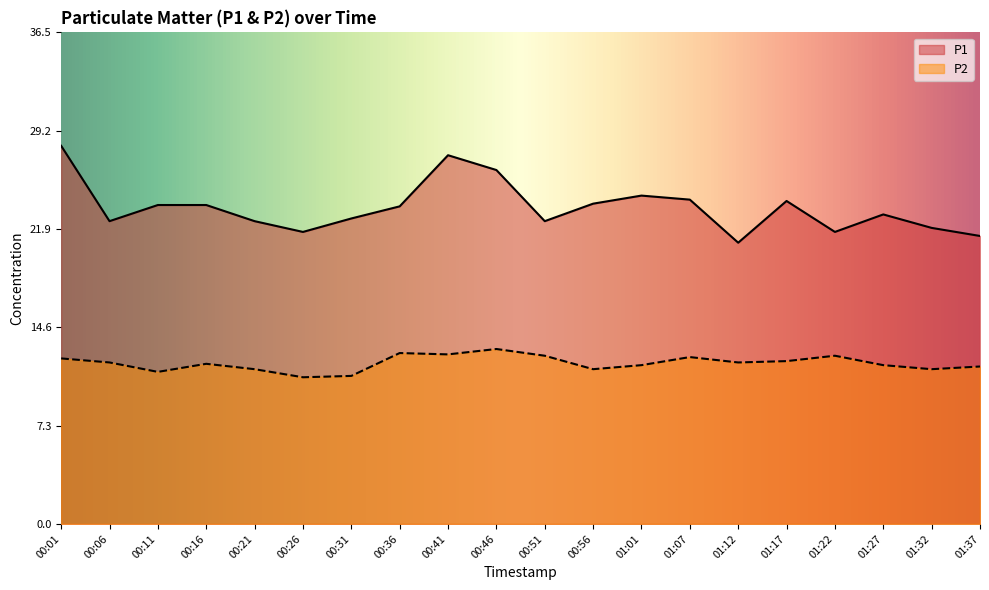

Which label corresponds to the largest value in the chart?

00:01